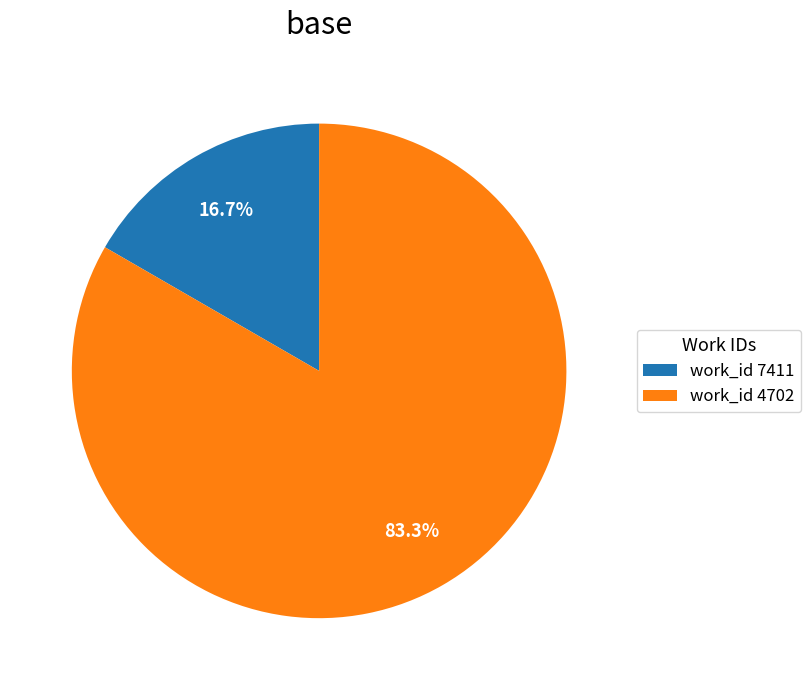

Is there any slice that represents more than half of the pie?

Yes